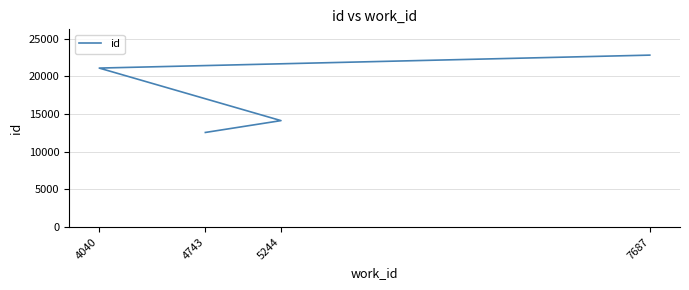

At which label is the value closest to 17689?

4040